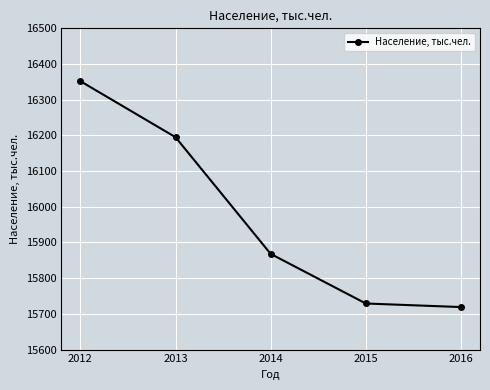

What is the difference between the values at 2016 and 2015?

10